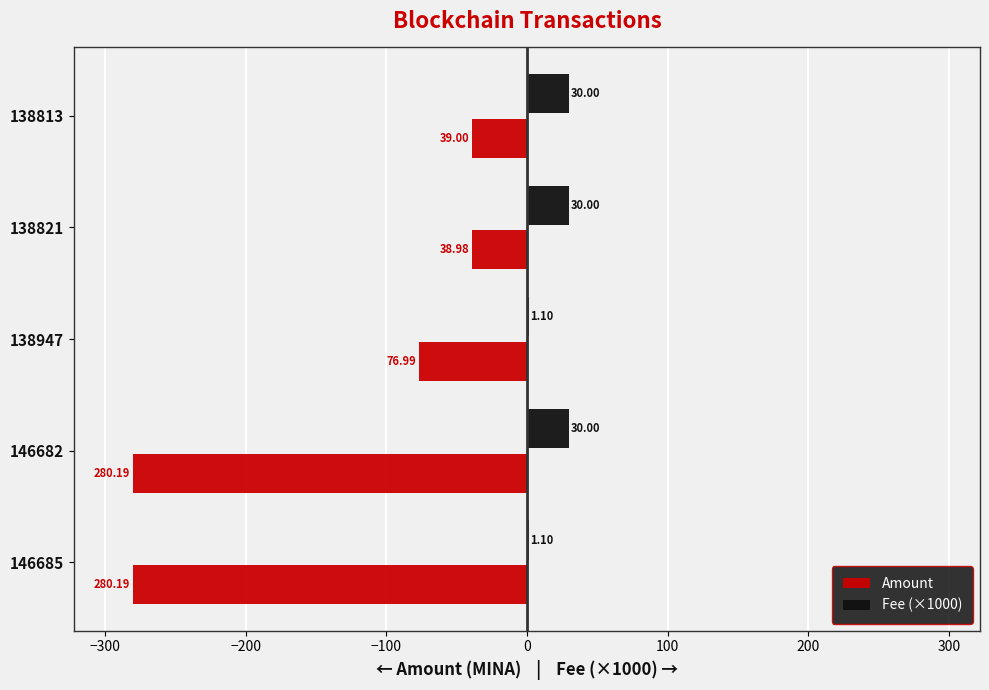

Between 146682 and 138821, which series saw the biggest shift?

Amount